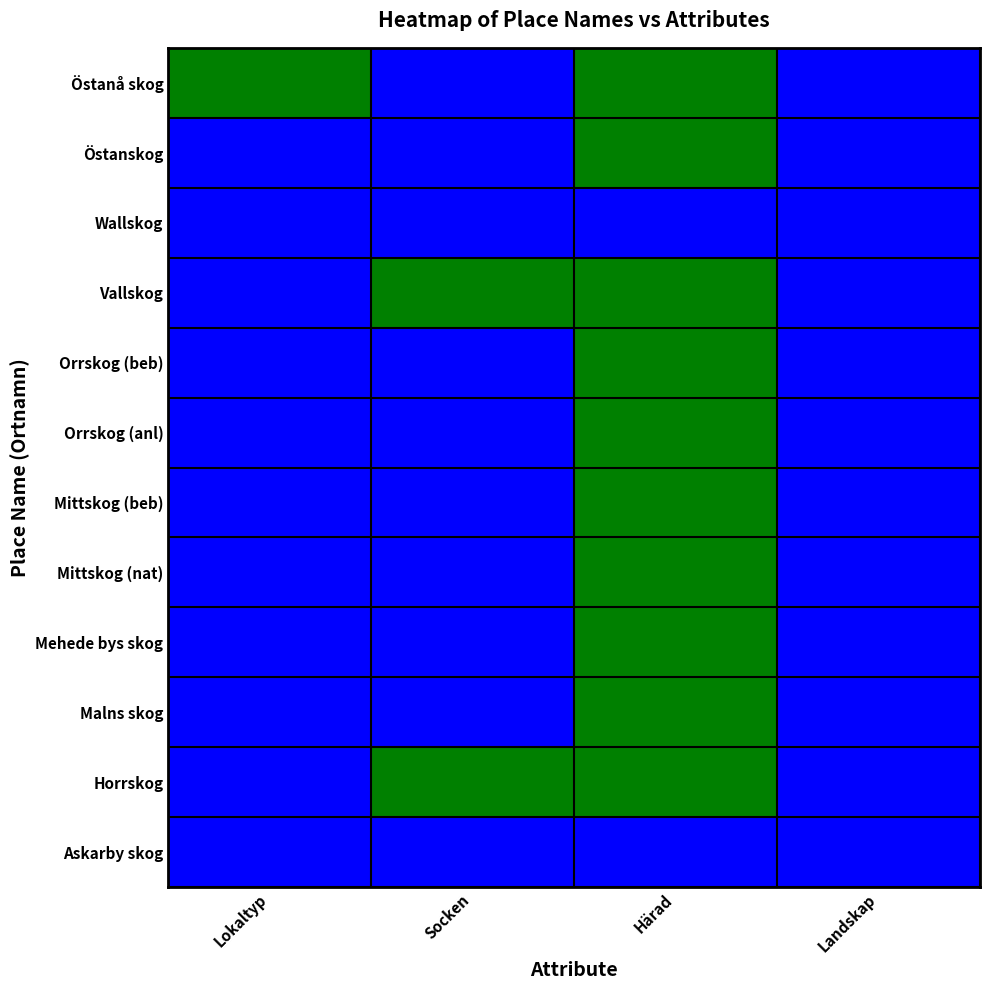

Reading right to left, list all the values displayed in this chart.

Östanå skog: Landskap=0	Härad=1	Socken=0	Lokaltyp=1
Östanskog: Landskap=0	Härad=1	Socken=0	Lokaltyp=0
Wallskog: Landskap=0	Härad=0	Socken=0	Lokaltyp=0
Vallskog: Landskap=0	Härad=1	Socken=1	Lokaltyp=0
Orrskog (beb): Landskap=0	Härad=1	Socken=0	Lokaltyp=0
Orrskog (anl): Landskap=0	Härad=1	Socken=0	Lokaltyp=0
Mittskog (beb): Landskap=0	Härad=1	Socken=0	Lokaltyp=0
Mittskog (nat): Landskap=0	Härad=1	Socken=0	Lokaltyp=0
Mehede bys skog: Landskap=0	Härad=1	Socken=0	Lokaltyp=0
Malns skog: Landskap=0	Härad=1	Socken=0	Lokaltyp=0
Horrskog: Landskap=0	Härad=1	Socken=1	Lokaltyp=0
Askarby skog: Landskap=0	Härad=0	Socken=0	Lokaltyp=0